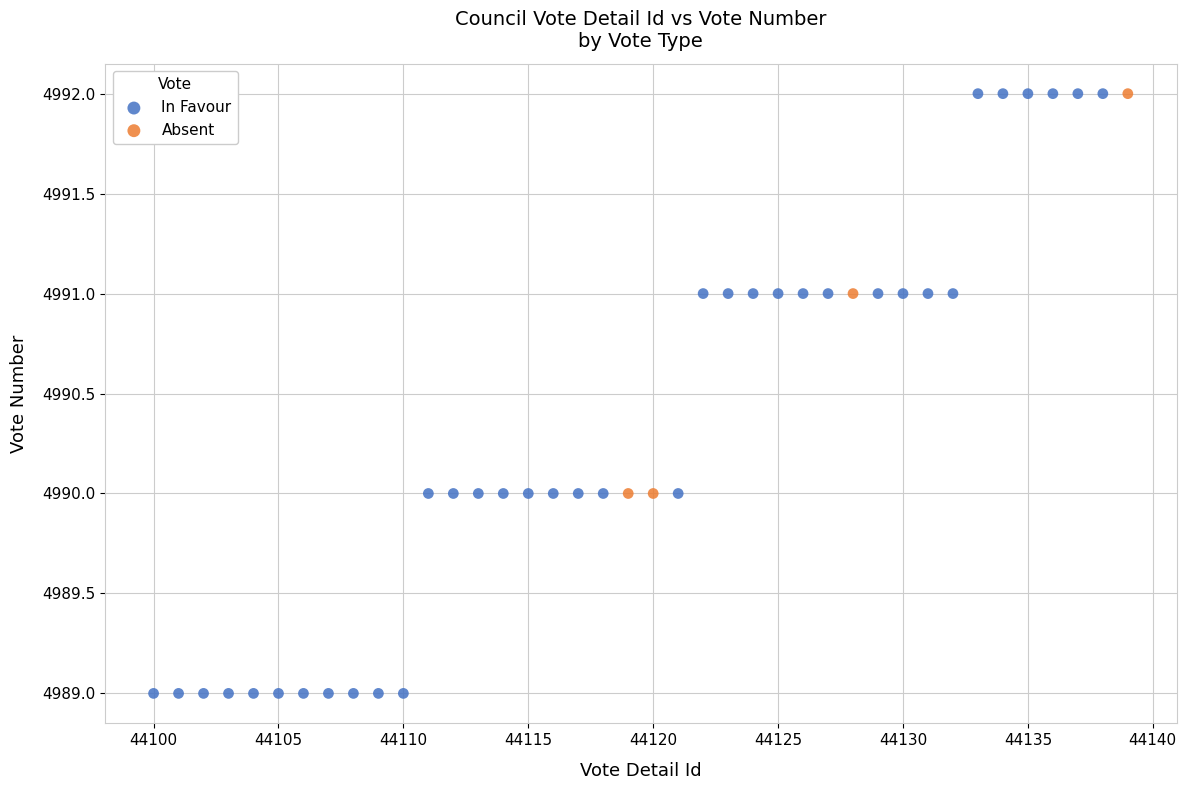

Which series has the largest Y range (max minus min)?

In Favour